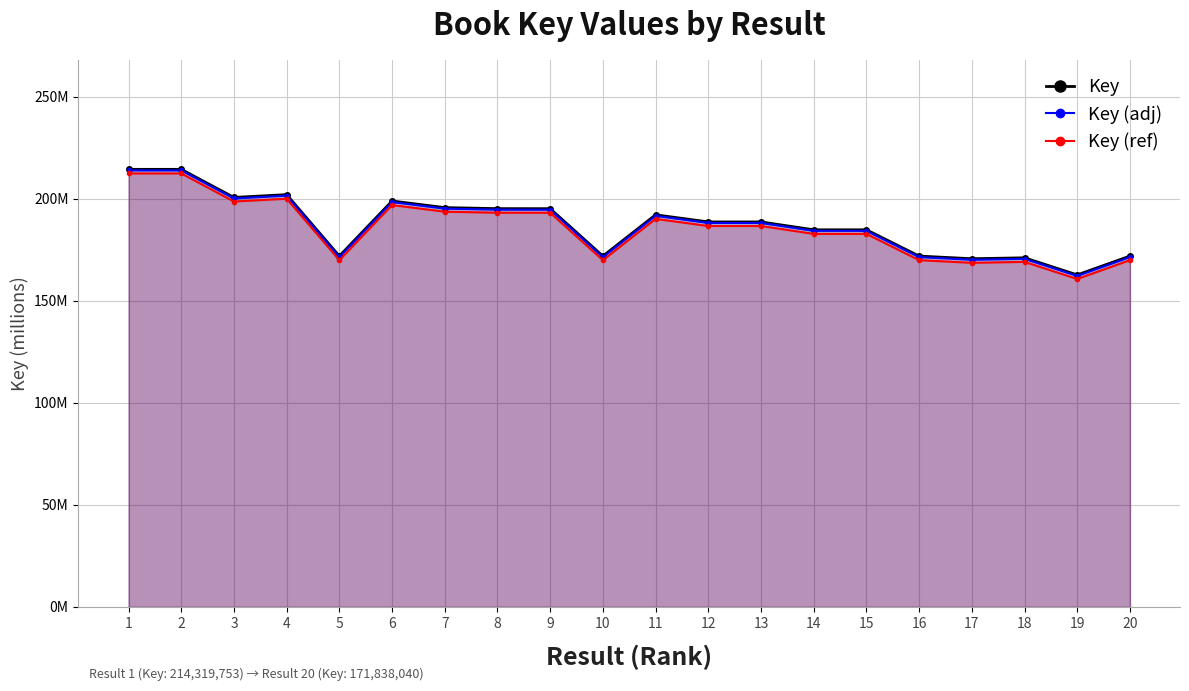

True or false: Key (ref) has more than 1 points higher than both neighbors.

True